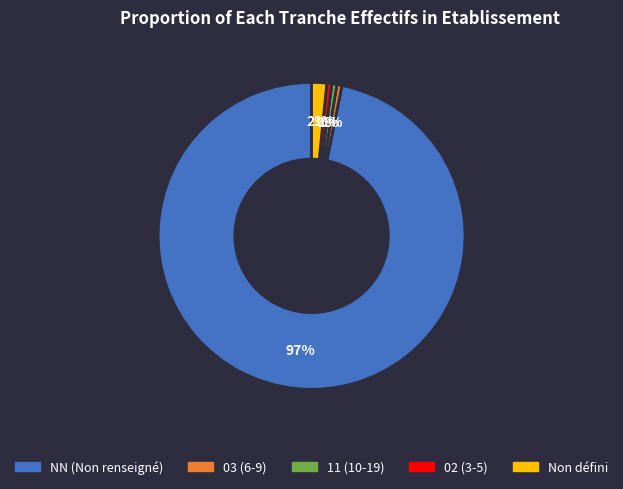

To the nearest percent, what is the average slice percentage?

20%